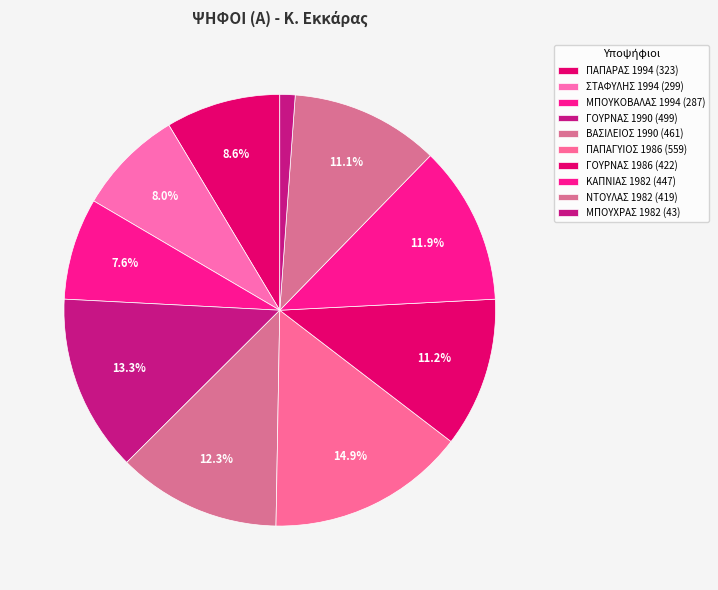

To the nearest percent, what is the average slice percentage?

10%